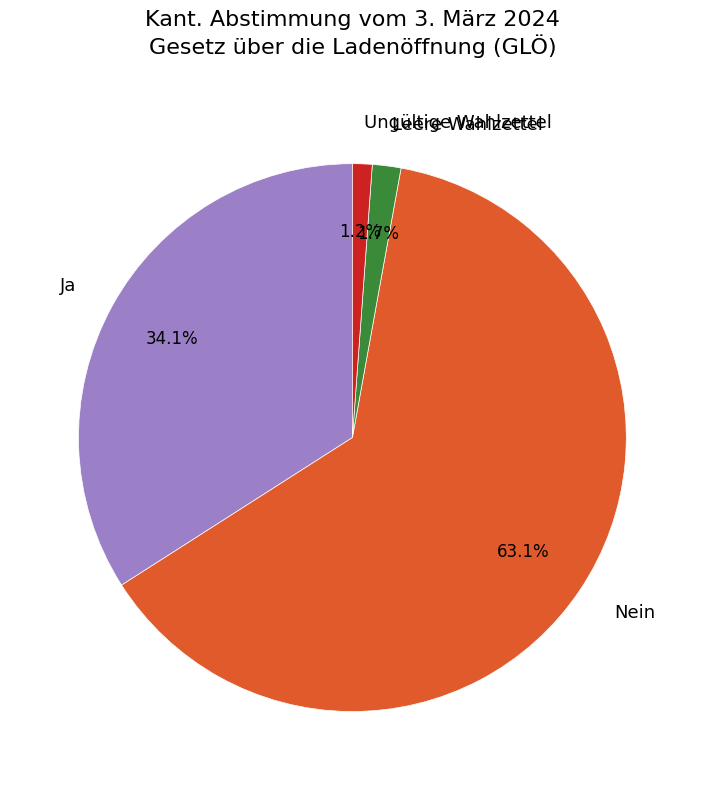

Which slice is the smallest?

Ungültige Wahlzettel